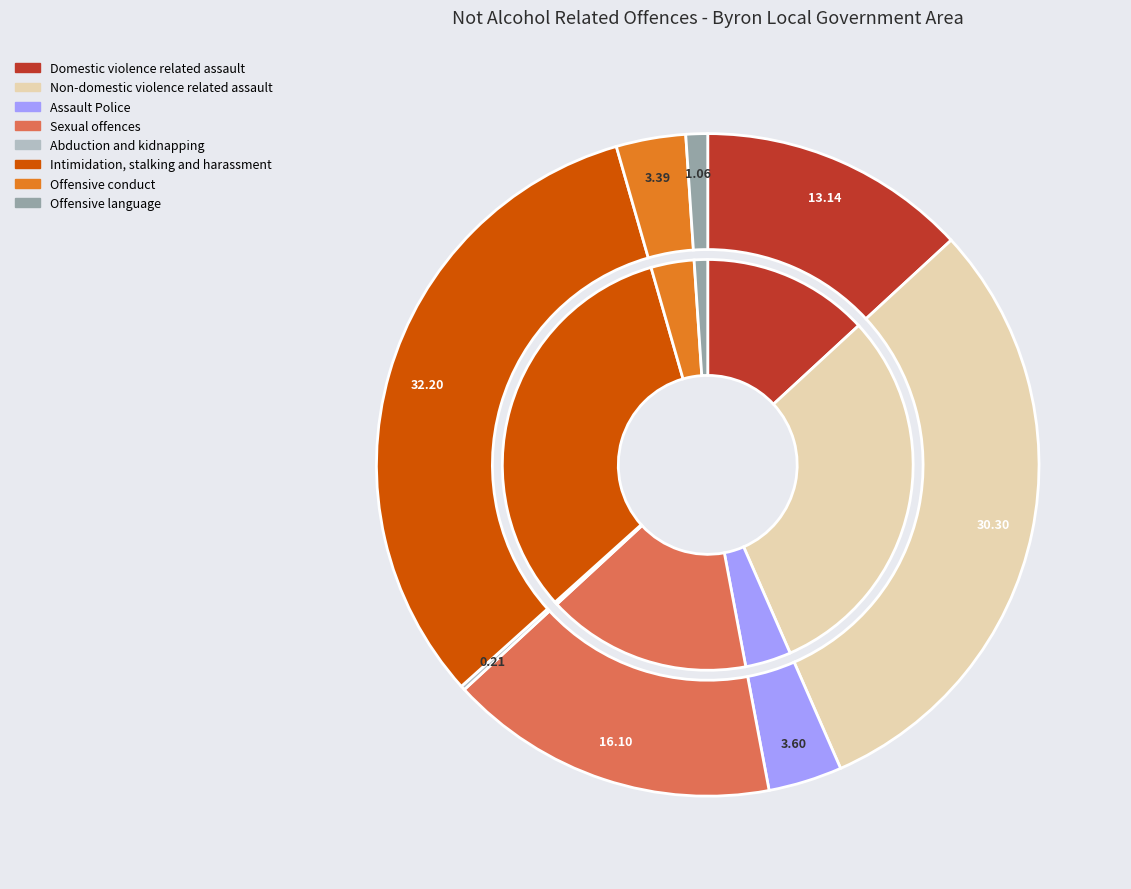

To the nearest percent, what is the average slice percentage?

12%